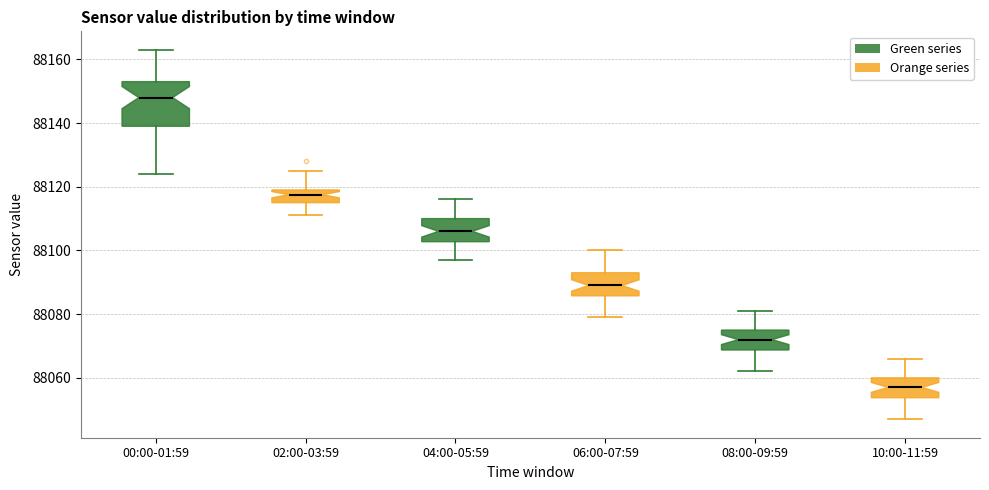

Reading left to right, transcribe this box plot: for each box, give where its median line is, the range the box spans, and where its two whiskers end, as read against the y-axis. The values are not printed on the chart, so give them approximately, as read against the axis.

00:00-01:59: median 88148, box 88140 to 88154, whiskers 88124 to 88164
02:00-03:59: median 88118, box 88116 to 88120, whiskers 88112 to 88126
04:00-05:59: median 88106, box 88102 to 88110, whiskers 88098 to 88116
06:00-07:59: median 88090, box 88086 to 88094, whiskers 88080 to 88100
08:00-09:59: median 88072, box 88068 to 88076, whiskers 88062 to 88082
10:00-11:59: median 88058, box 88054 to 88060, whiskers 88048 to 88066